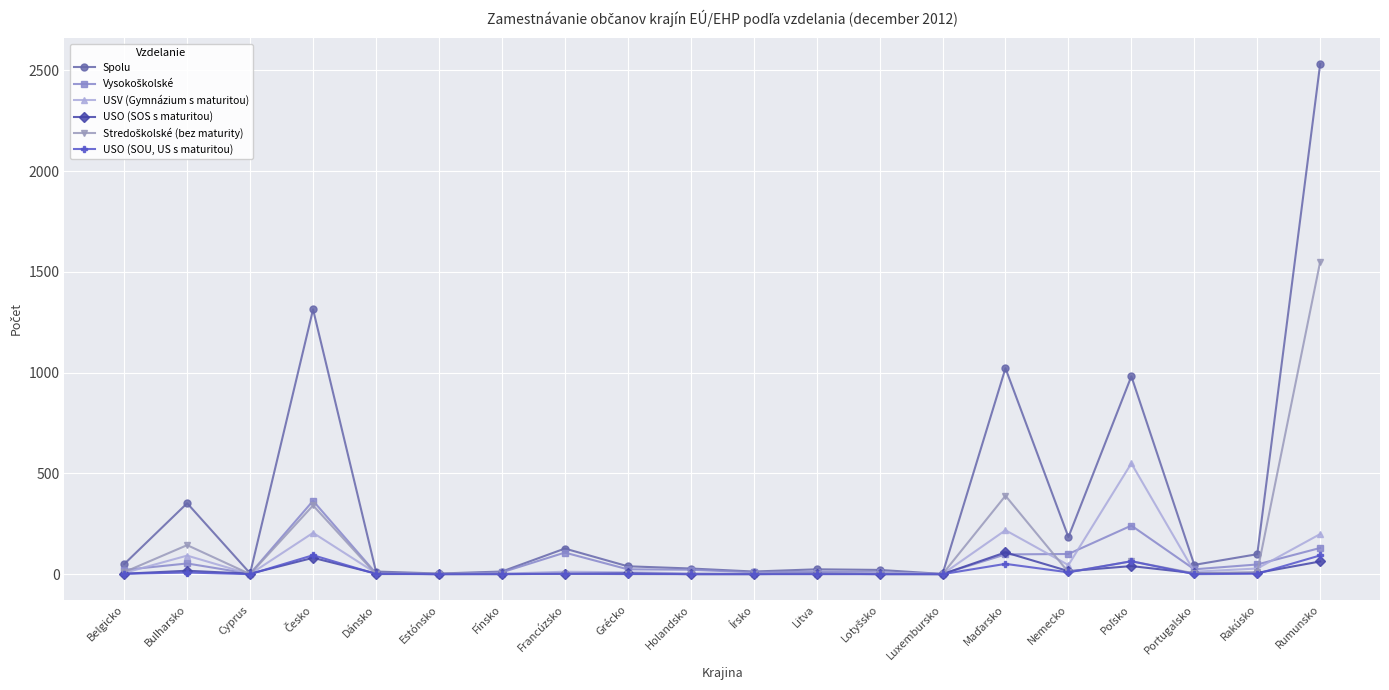

Which series has the widest spread of values?

Spolu